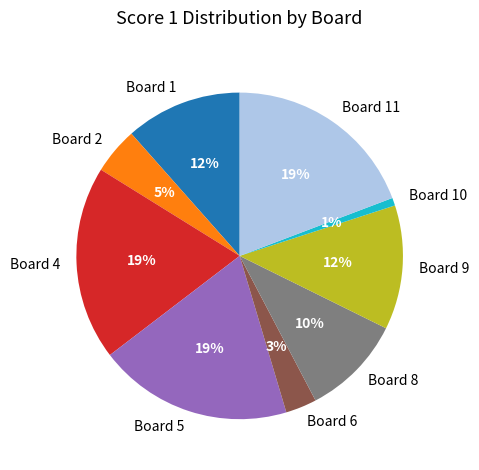

Is there any slice that represents more than half of the pie?

No